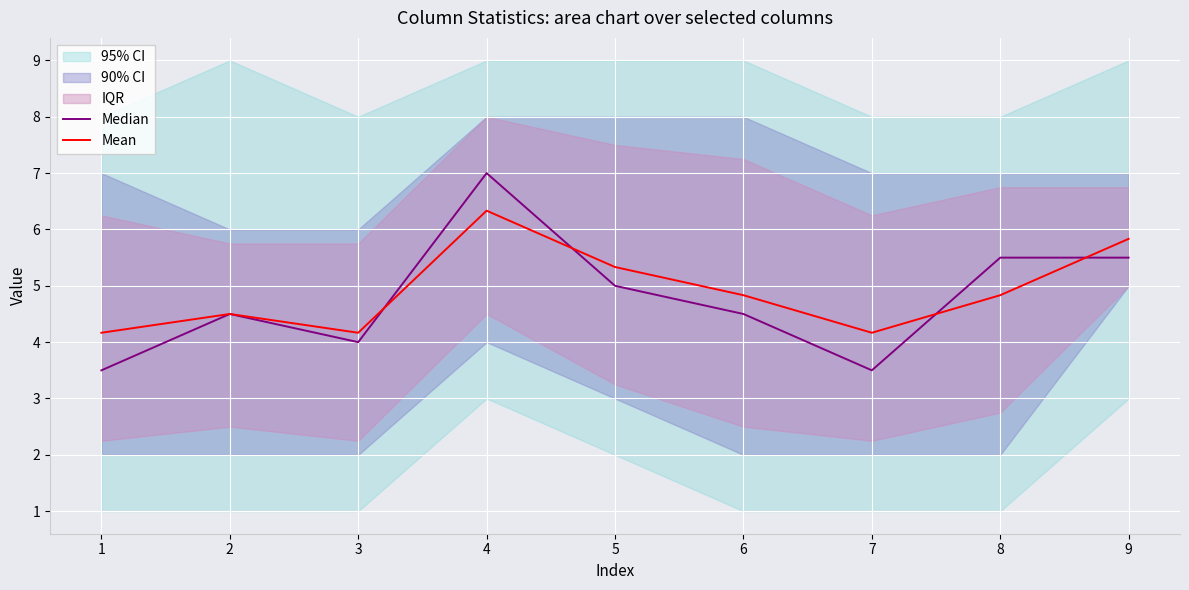

What is the difference between the highest and lowest values at 9?

0.3